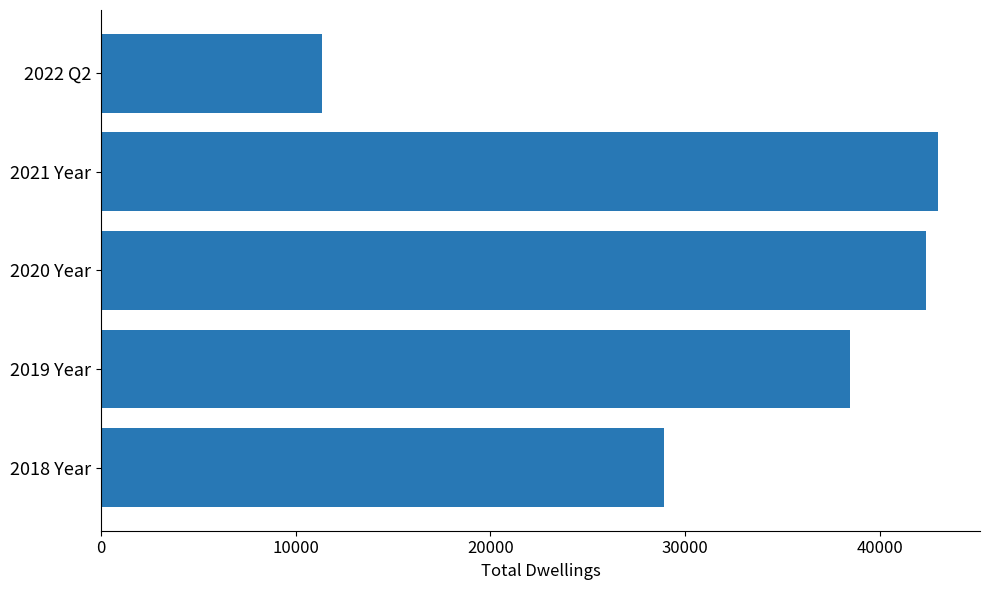

What is the minimum value shown in the chart?

11374